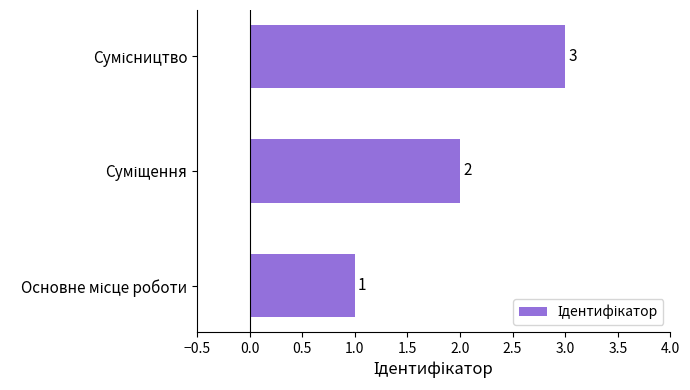

What is the minimum value shown in the chart?

1